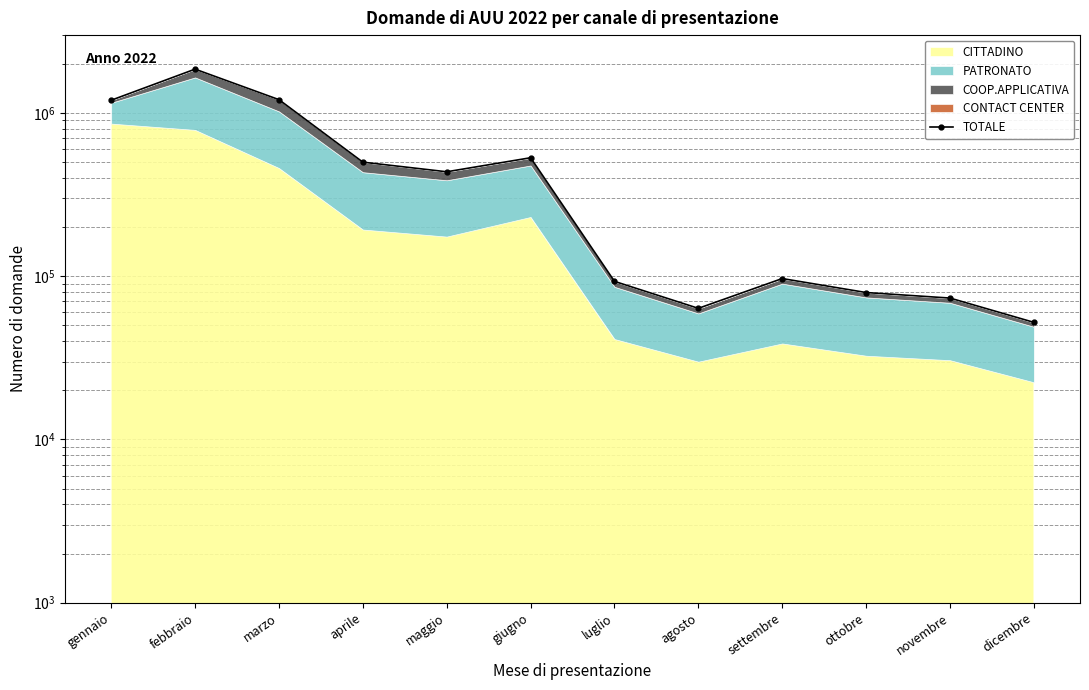

The chart shows a value of 79437 at ottobre. True or false?

True